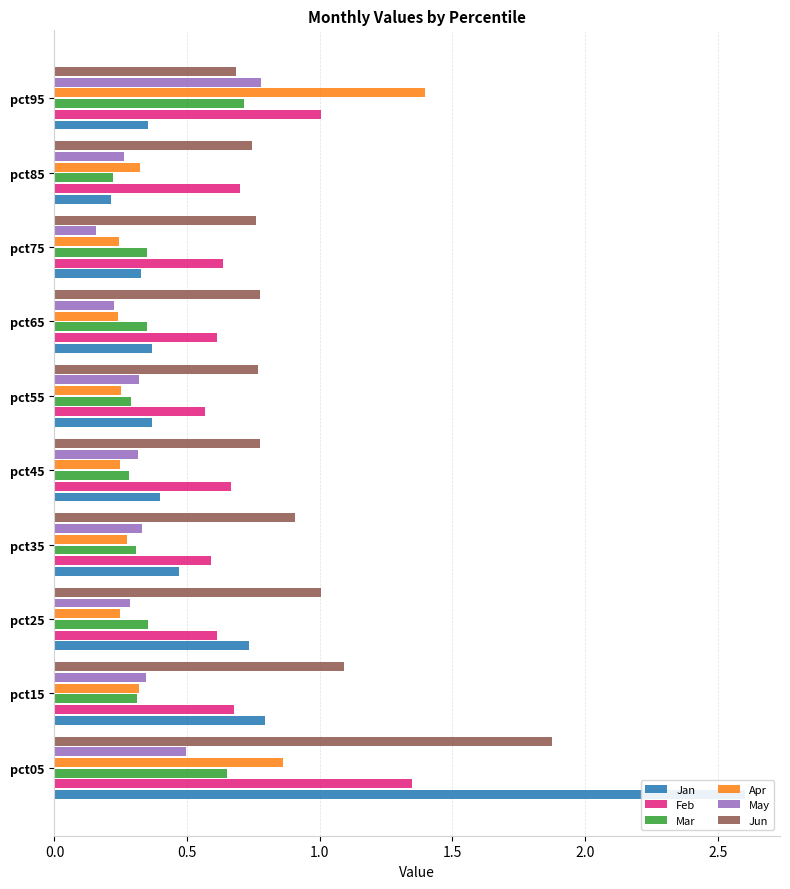

At pct35, list the series in order from smallest to largest.

Apr, Mar, May, Jan, Feb, Jun